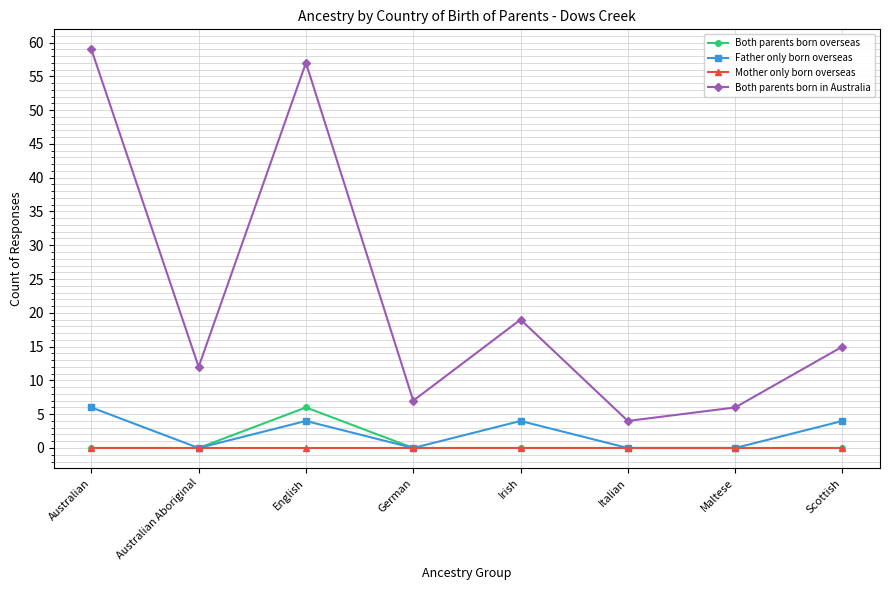

What are all the series names shown in the legend?

Both parents born overseas, Father only born overseas, Mother only born overseas, Both parents born in Australia